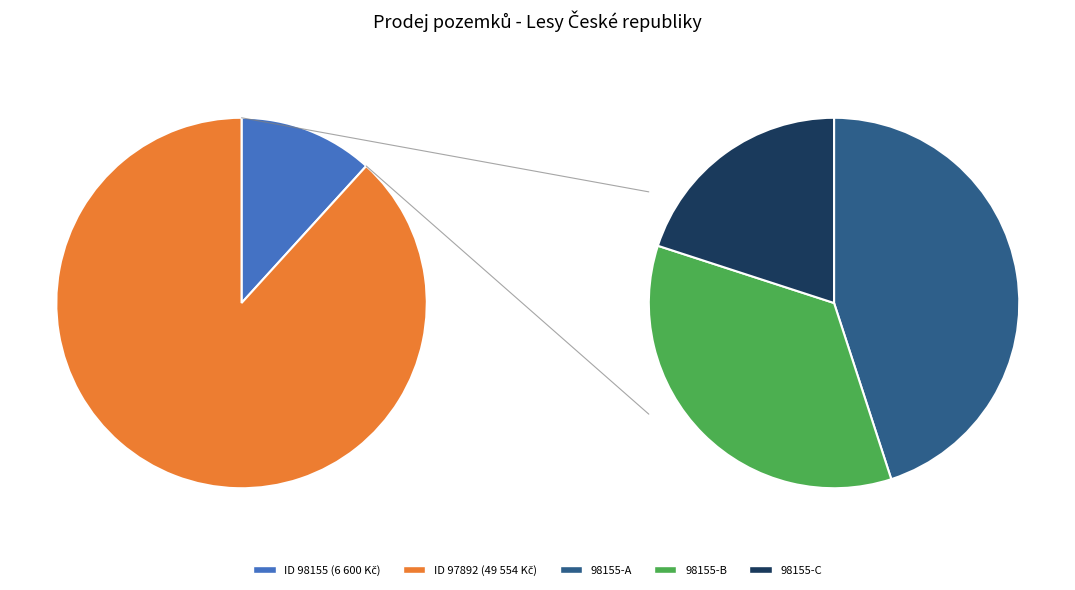

Is it true that 97892 is 88% of the pie?

True